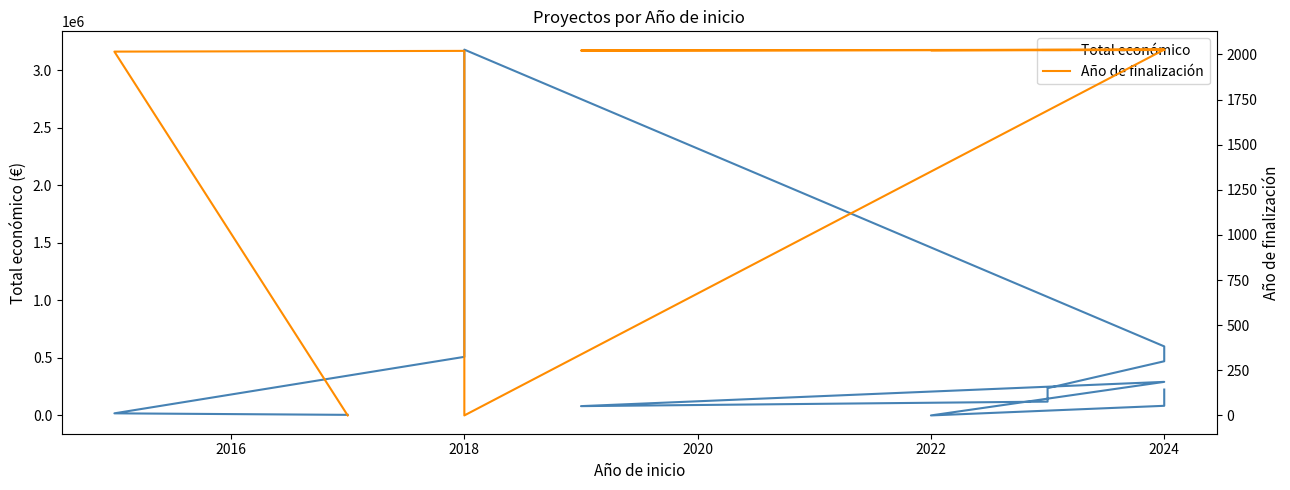

True or false: Total económico and Año de finalización intersect in this chart.

True